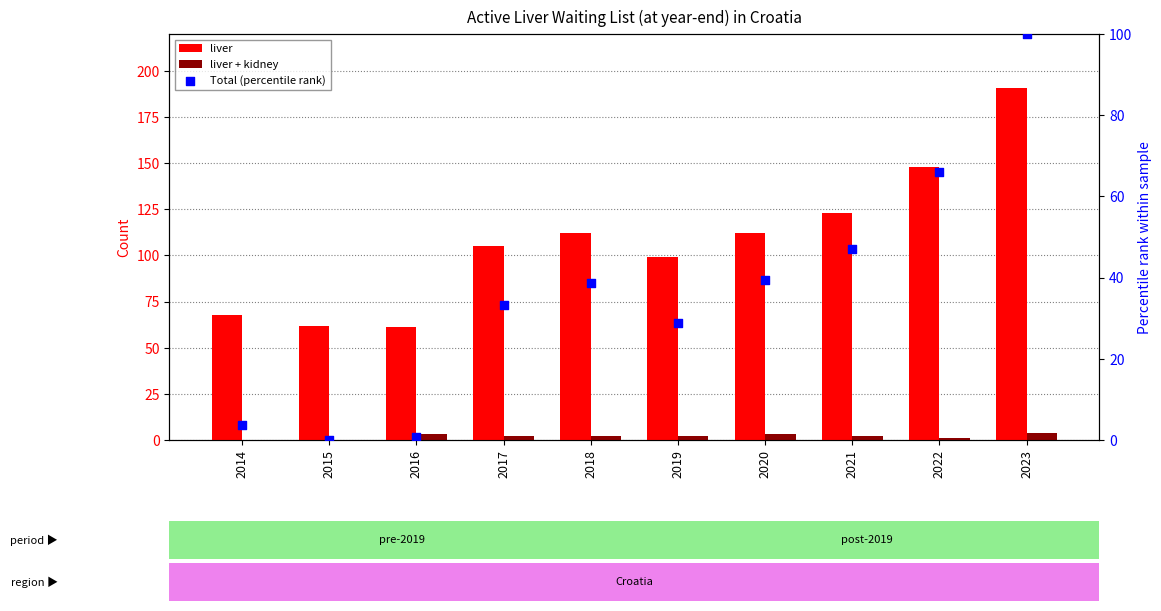

Which series contains the highest Y value?

liver